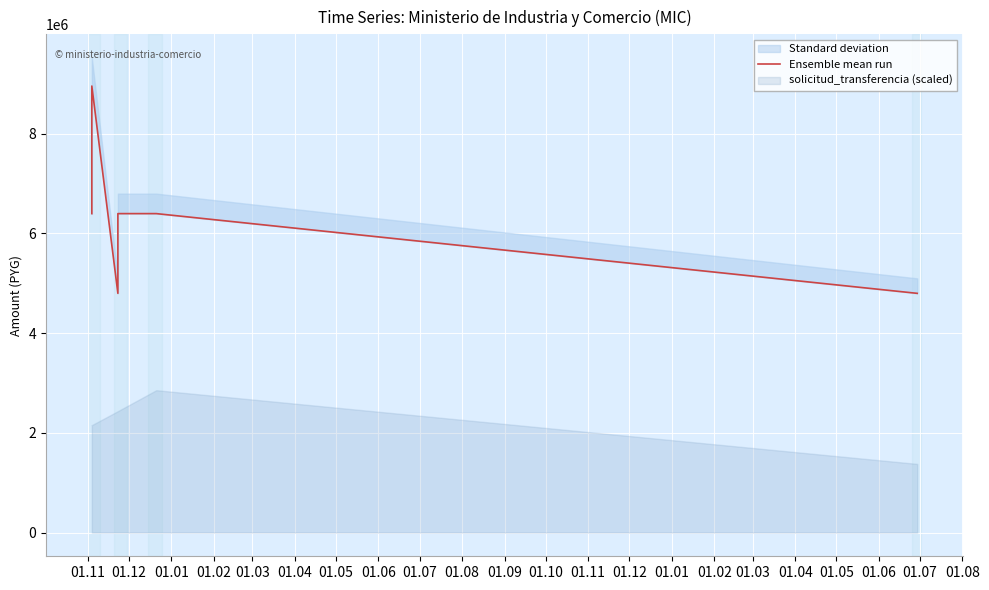

What is the difference between the second highest and minimum values?

1599778